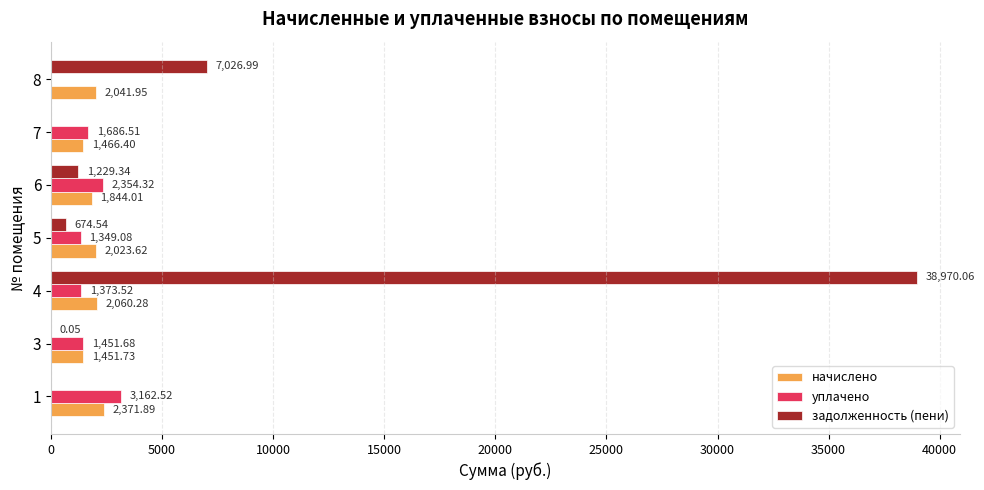

What are all the series names shown in the legend?

начислено, уплачено, задолженность (пени)